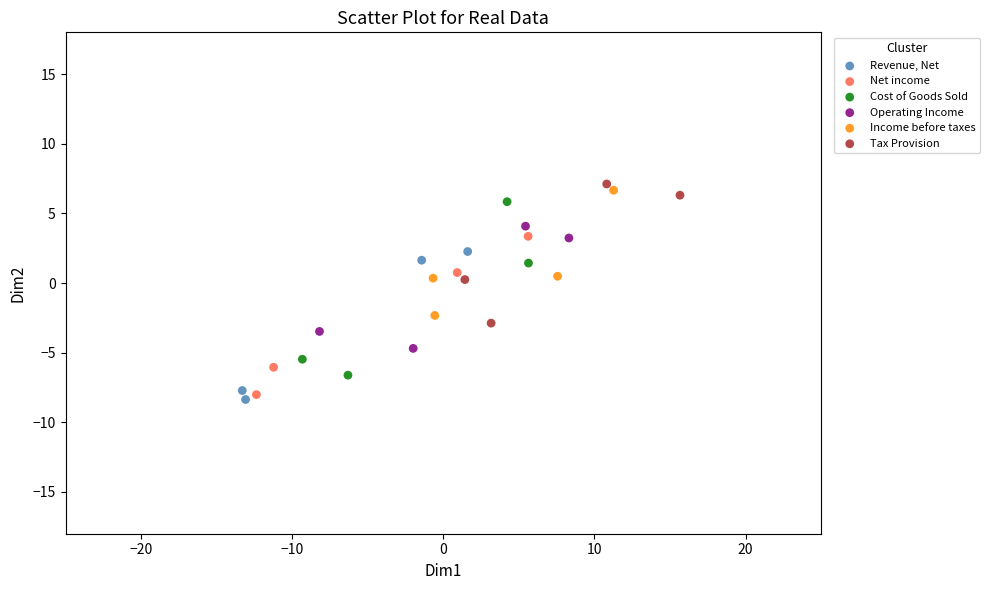

Which series has the largest Y range (max minus min)?

Cost of Goods Sold